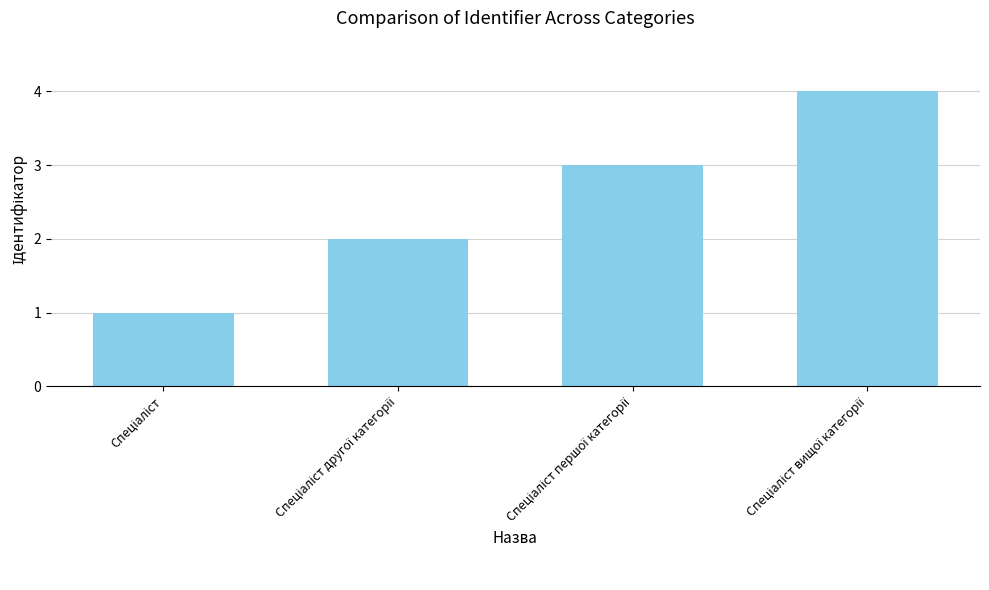

Count the number of data series in this chart.

1